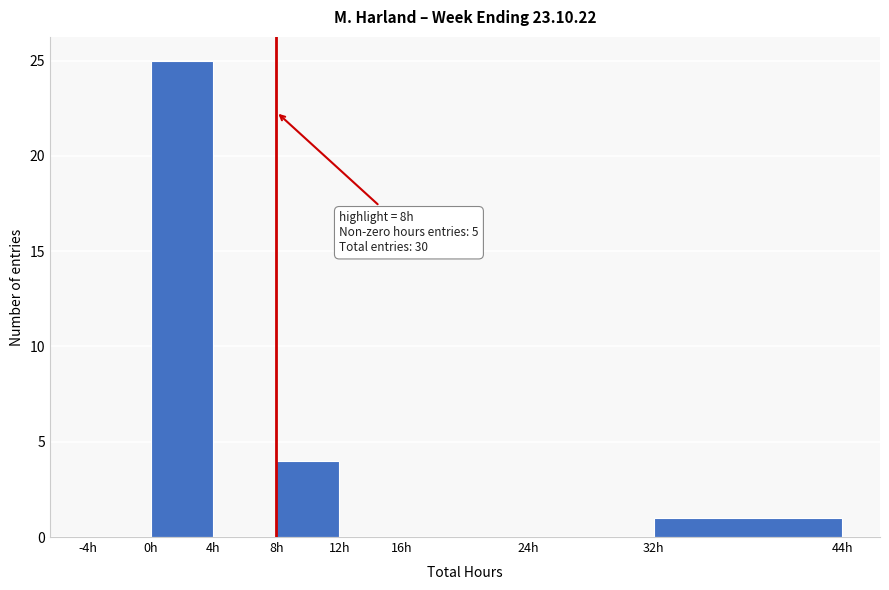

Over which range of the x-axis is the bar tallest?

0 to 4